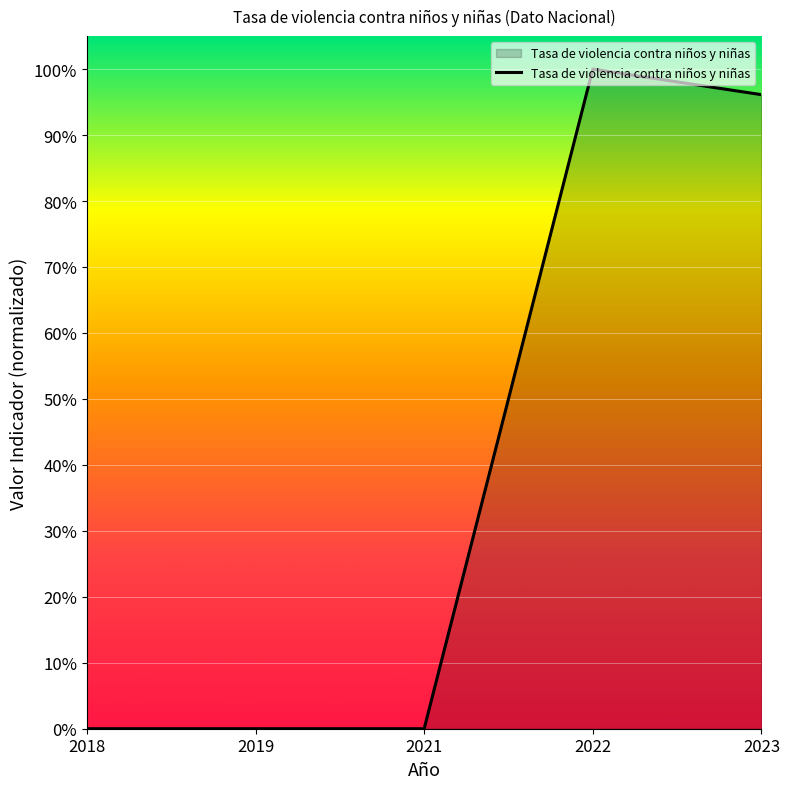

Is it true that the value at 2023 is 1.0?

True